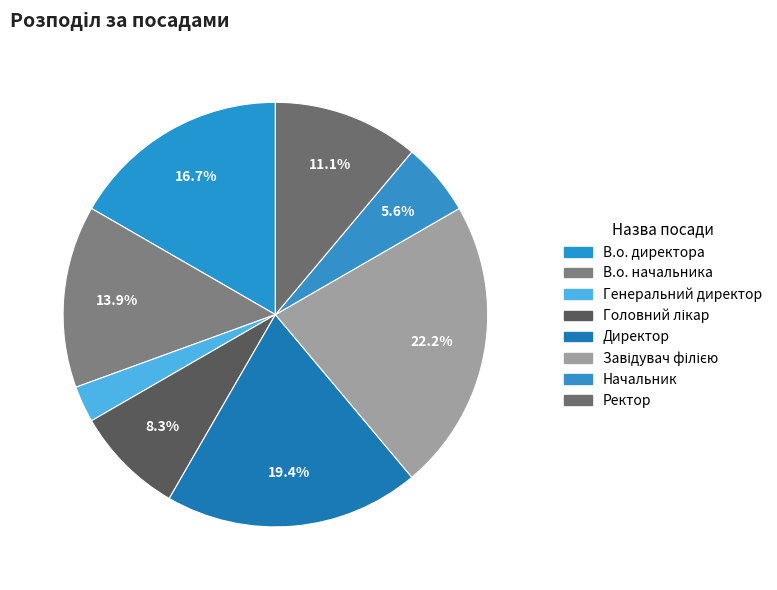

How many segments does this pie chart have?

8